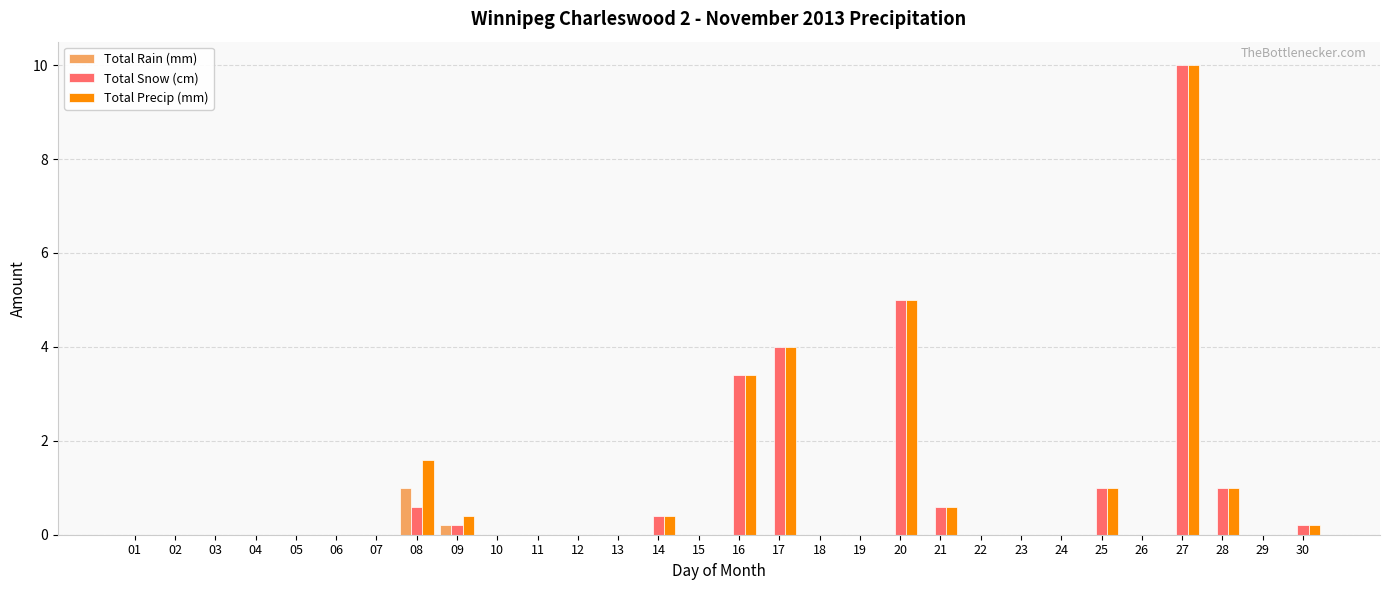

True or false: Total Rain (mm) has a value of 0.0 at 15.

True